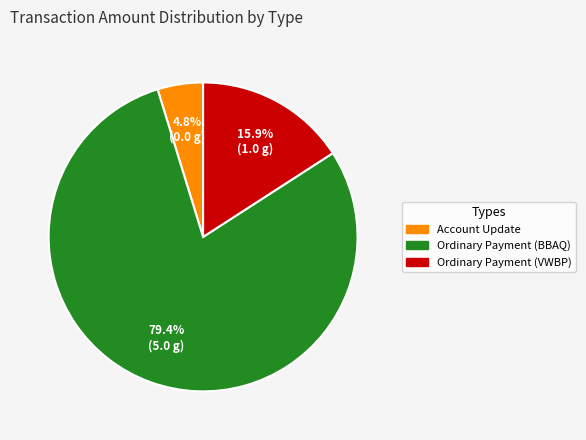

Is there a majority slice in this chart?

Yes